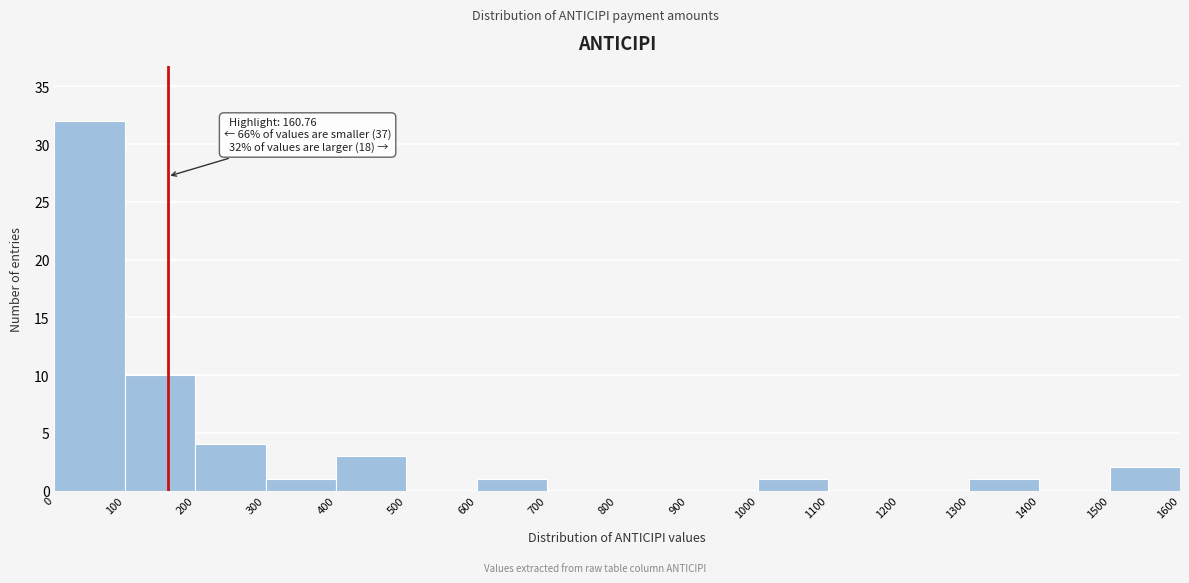

Which range on the x-axis has the tallest bar?

0 to 100